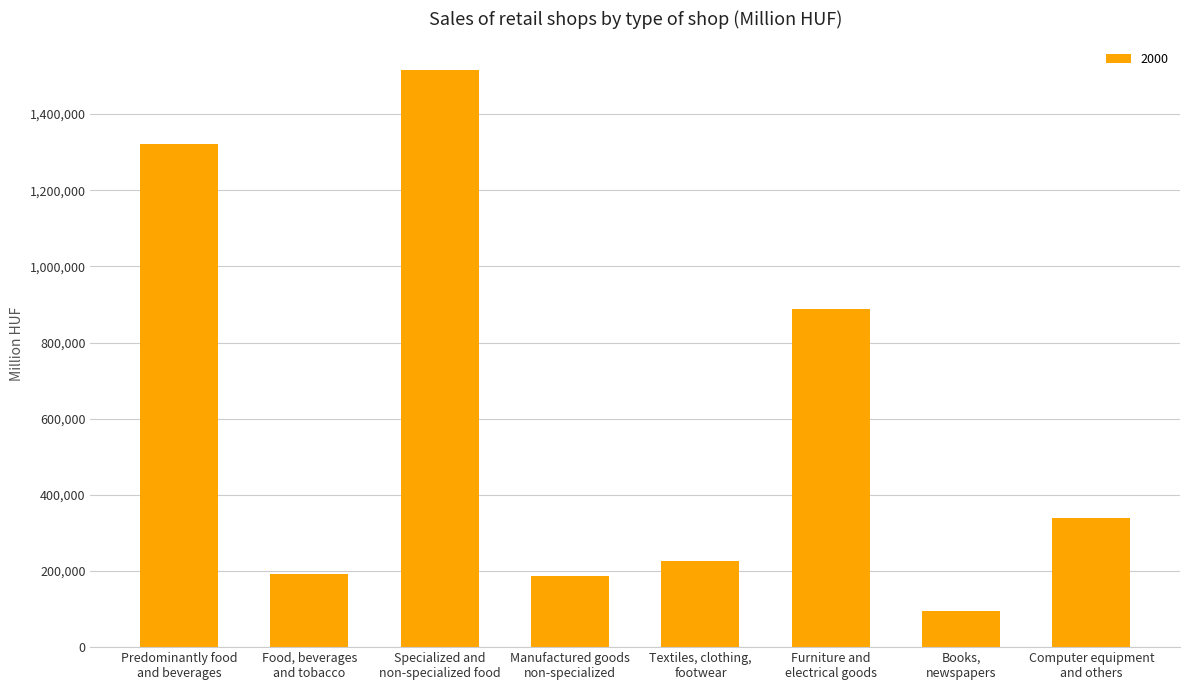

What is the value of the 5th bar from the left?

226428